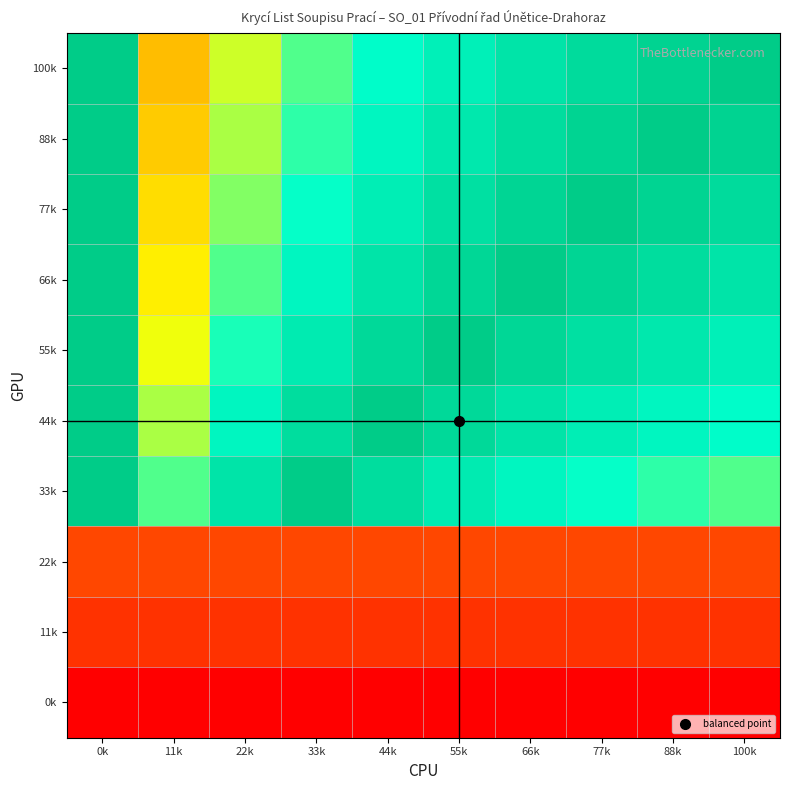

What is the total value across all series at 100k?

6.6